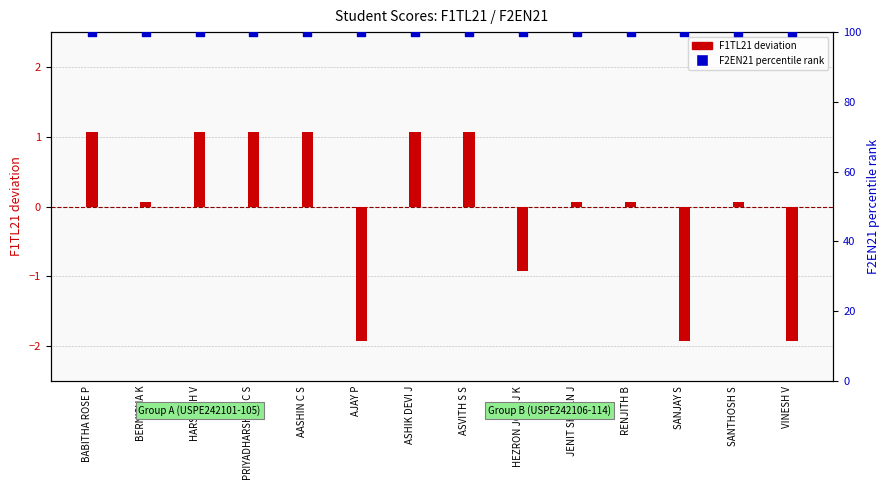

Which series has the largest total across all categories?

F2EN21 (percentile)